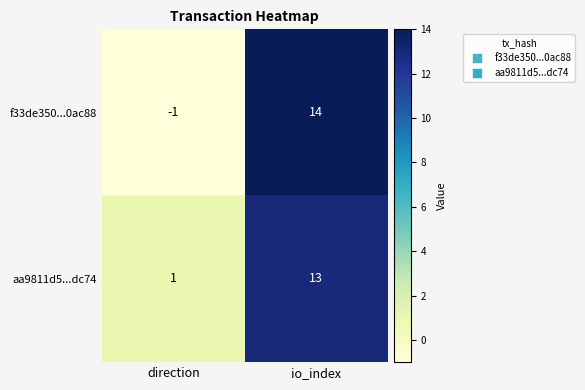

Reading left to right, what are all the values shown in this chart?

f33de350...0ac88: -1	14
aa9811d5...dc74: 1	13